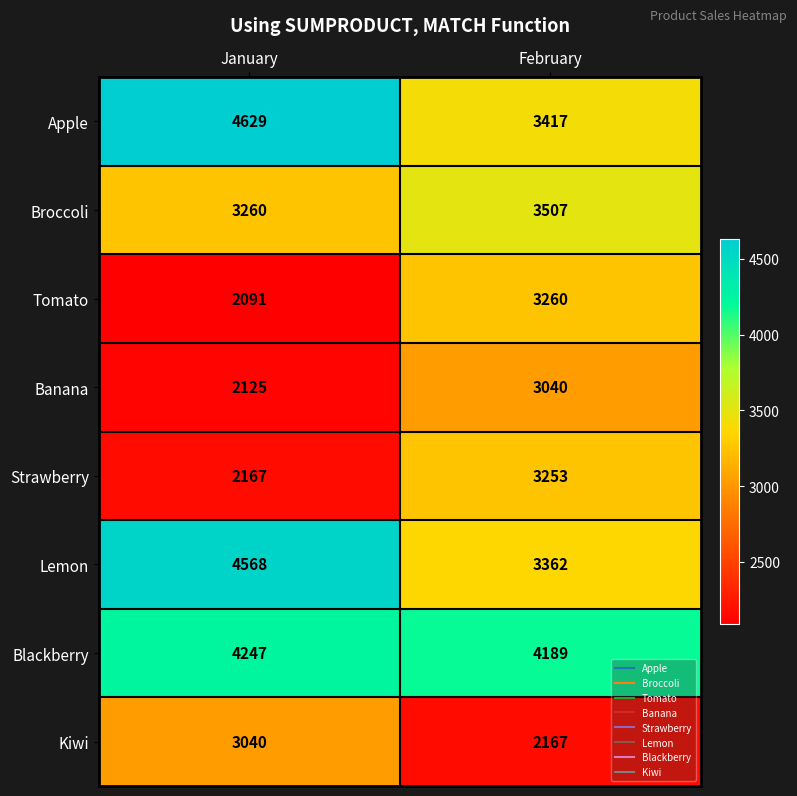

Between January and February, which series saw the biggest shift?

Apple